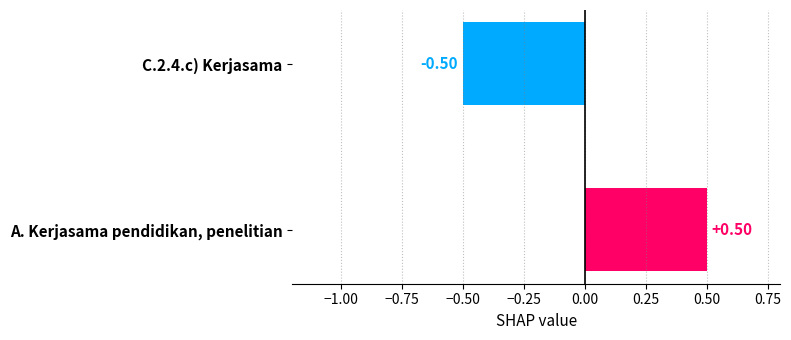

Which label corresponds to the smallest value in the chart?

C.2.4.c) Kerjasama